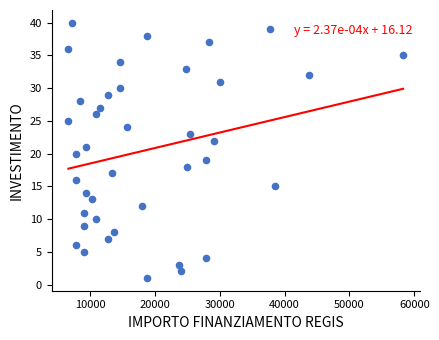

What is the range of Y values (max minus min)?

39